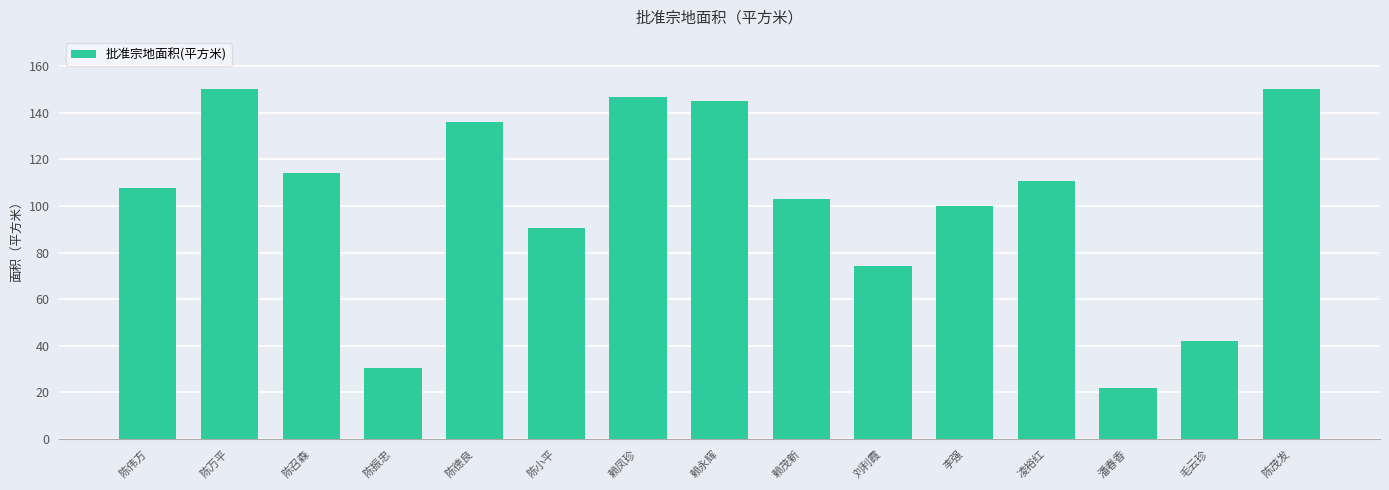

What is the label of the 15th bar from the right?

陈伟方